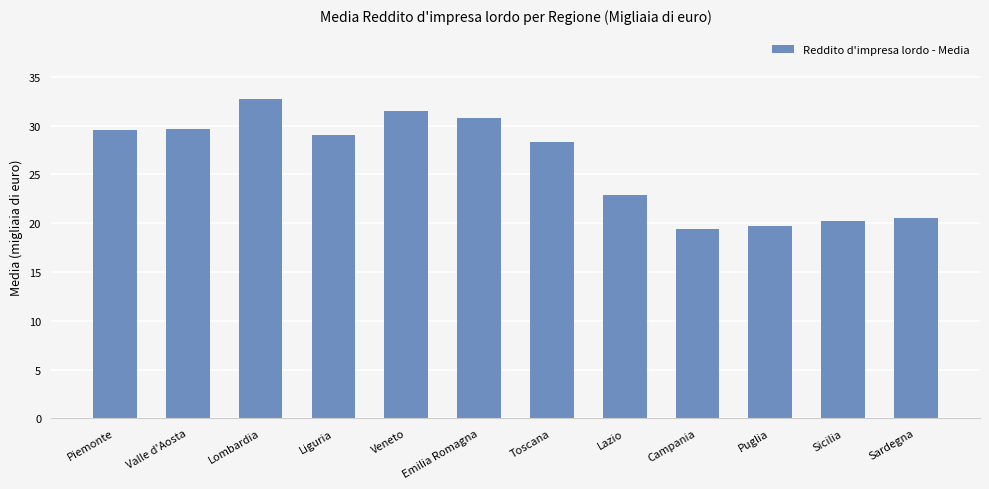

Which has a higher value, Campania or Toscana?

Toscana